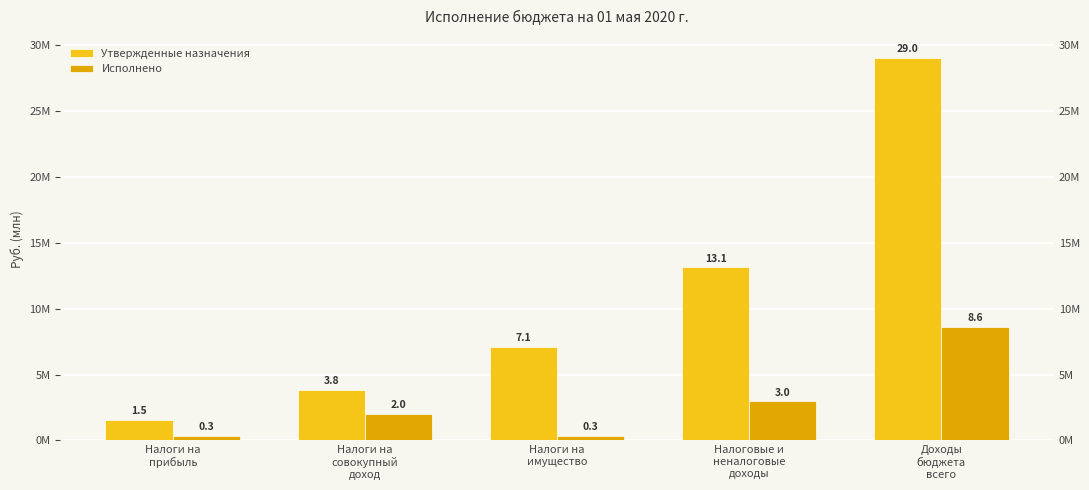

What are all the series names shown in the legend?

Утвержденные назначения, Исполнено